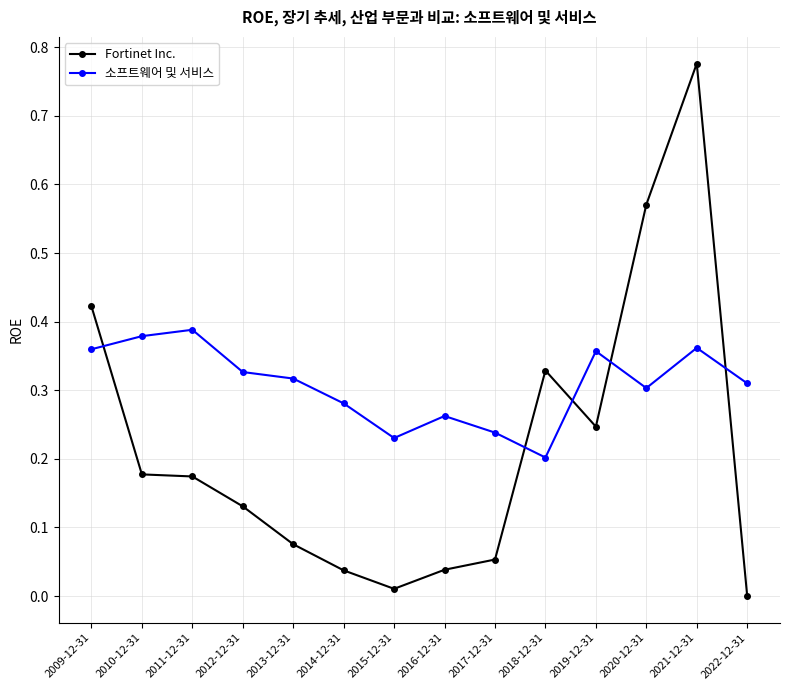

Is this an area chart (filled region under the line)?

No